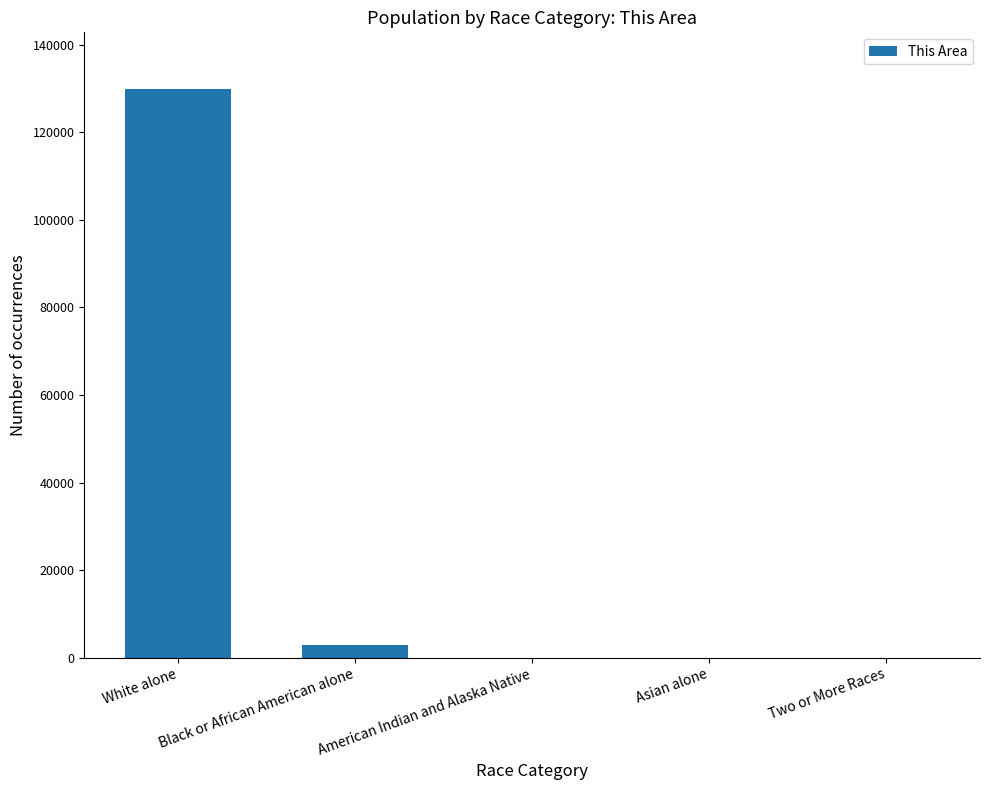

The value at Black or African American alone is 2978. True or false?

True